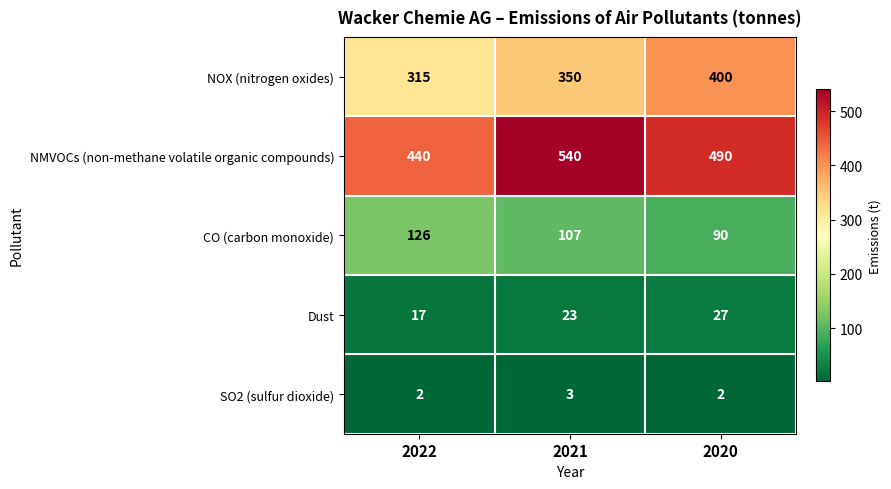

Is it true that CO (carbon monoxide) equals 51 at 2021?

False